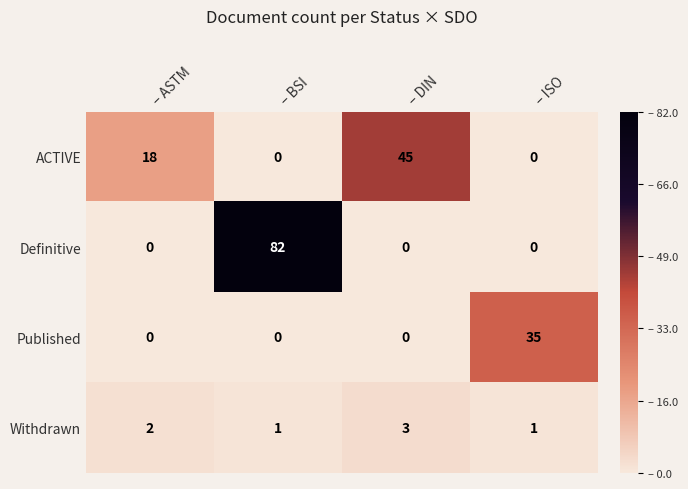

Reading left to right, transcribe all the data shown in this chart.

ACTIVE: 18	0	45	0
Definitive: 0	82	0	0
Published: 0	0	0	35
Withdrawn: 2	1	3	1